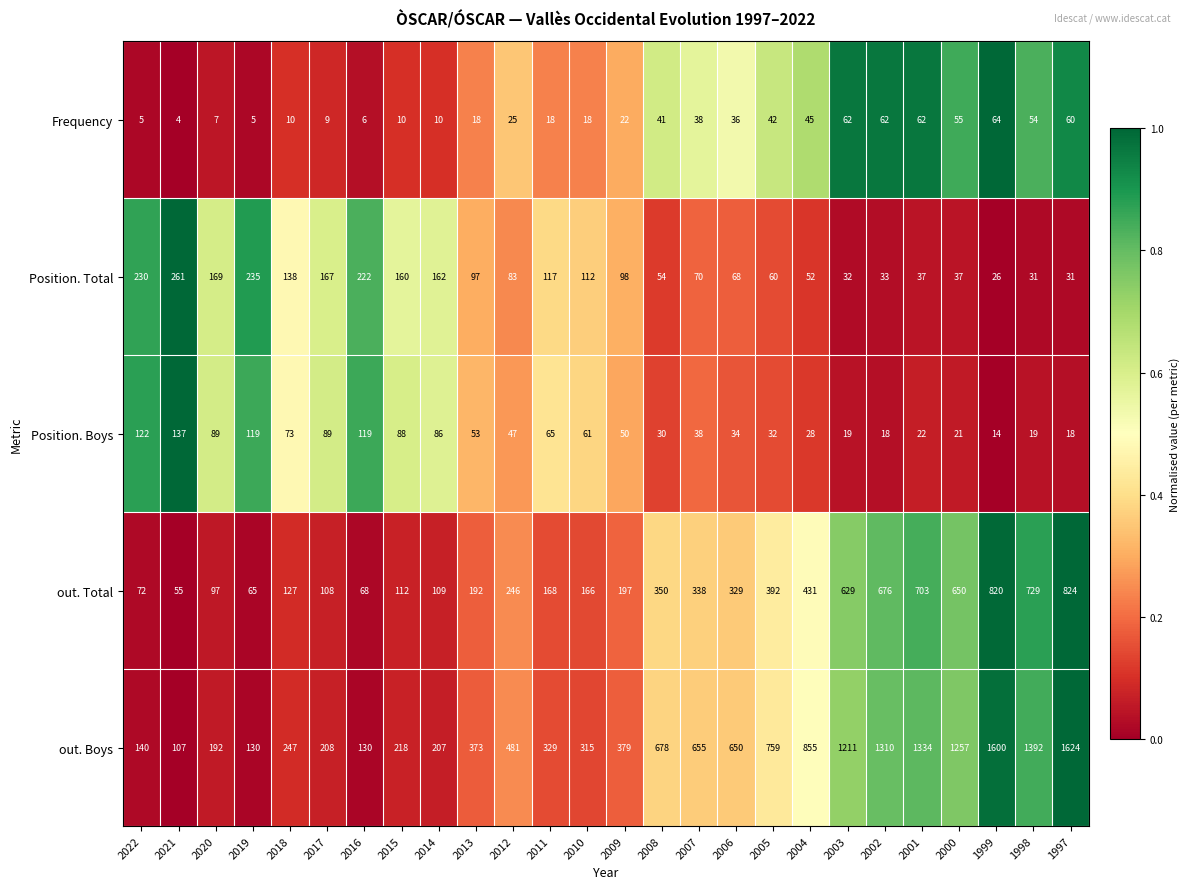

Rank the series by their maximum value, from lowest to highest.

Frequency, Position. Boys, Position. Total, out. Total, out. Boys